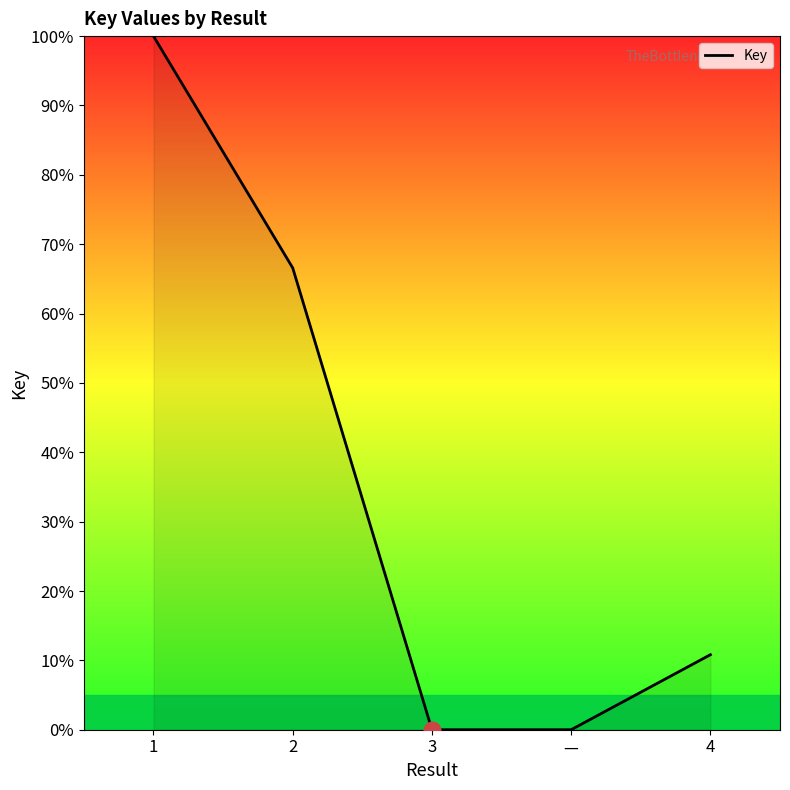

What is the change in value from — to 4?

+10.8